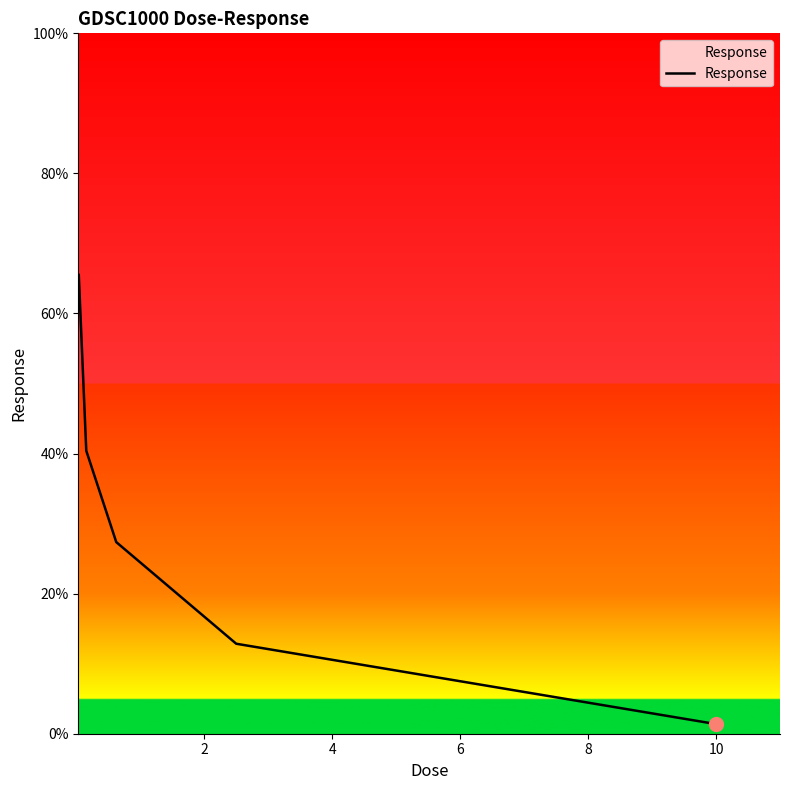

What is the greatest value displayed?

65.5